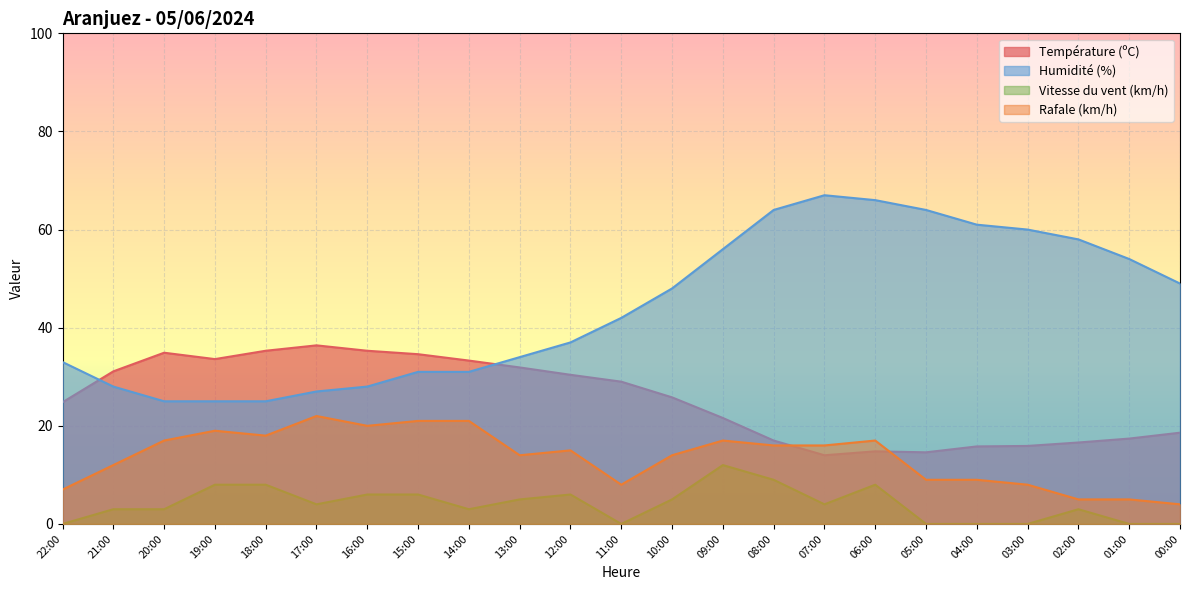

What is the highest value of the Rafale (km/h) series?

22.0